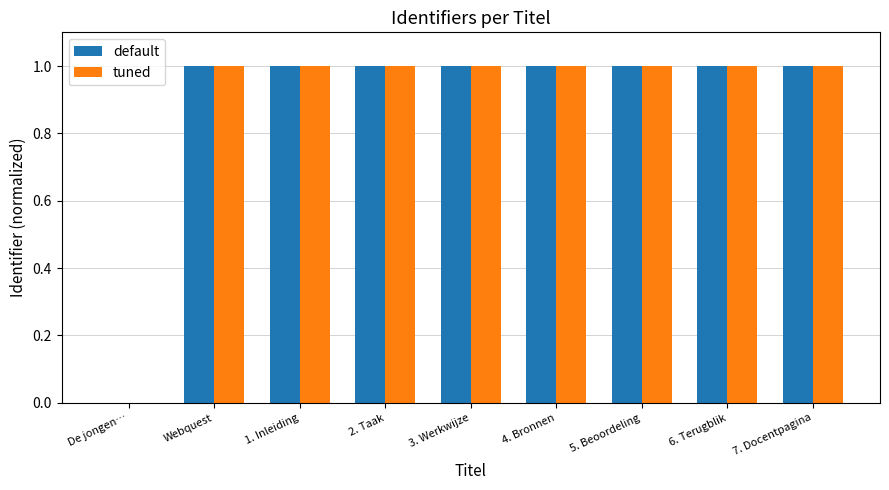

Are the bars grouped side by side (vs. stacked)?

Yes